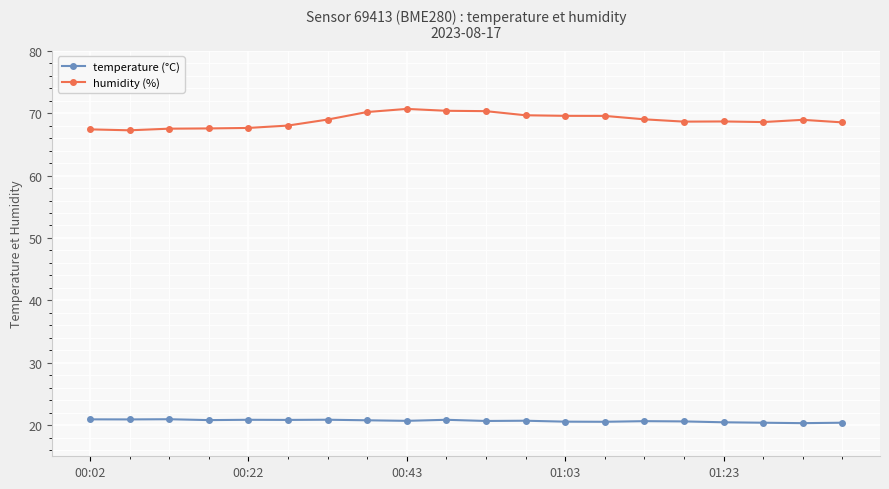

What is the lowest value of the temperature (°C) series?

20.3